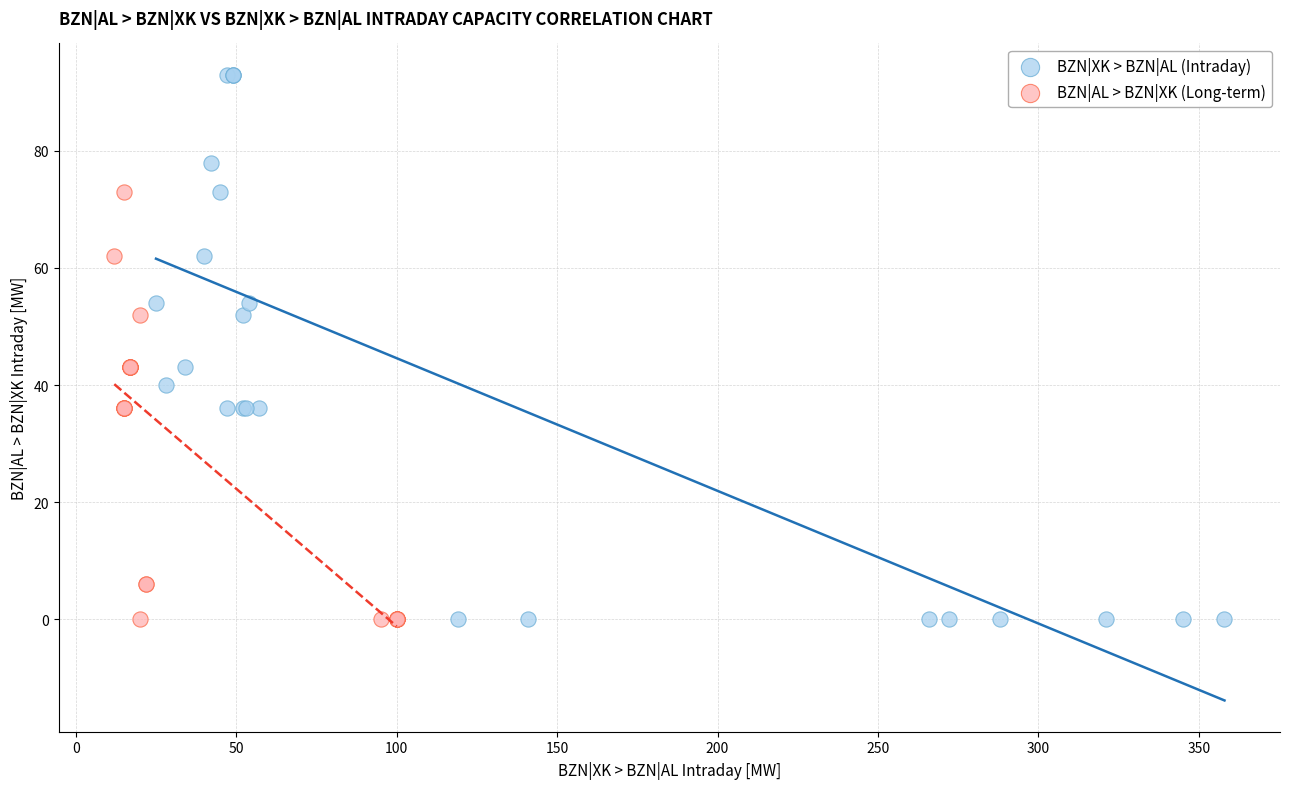

Which series has the widest spread of Y values?

BZN|XK > BZN|AL (Intraday)